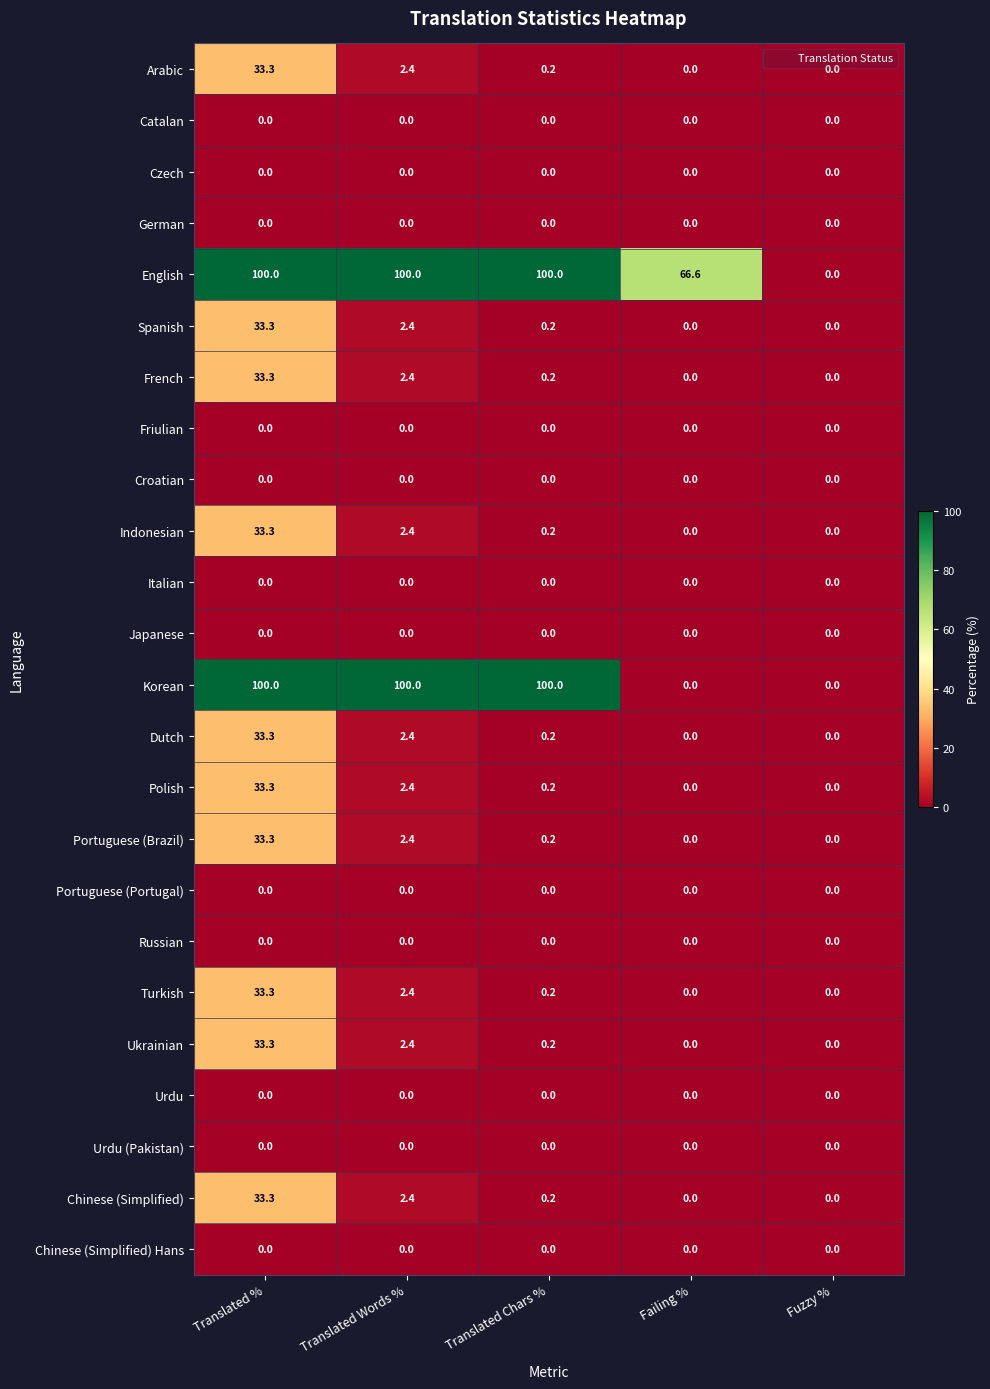

Which series has the largest total across all categories?

English